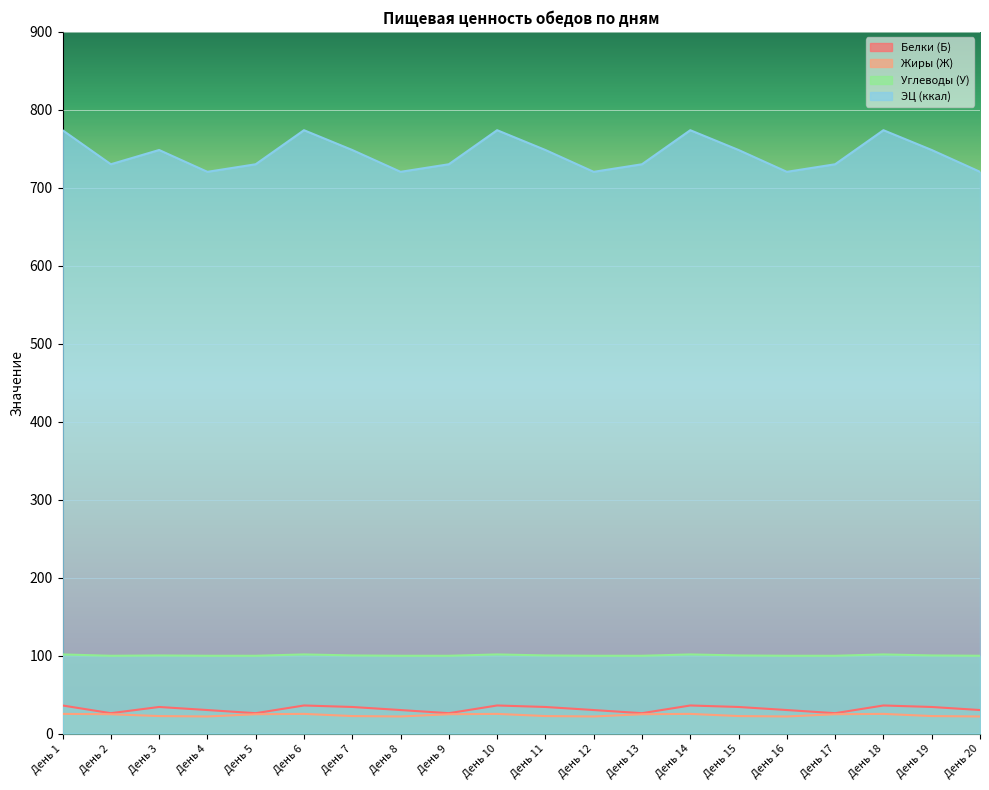

Is the value of Углеводы (У) at День 4 greater than the value of ЭЦ (ккал) at День 9?

No